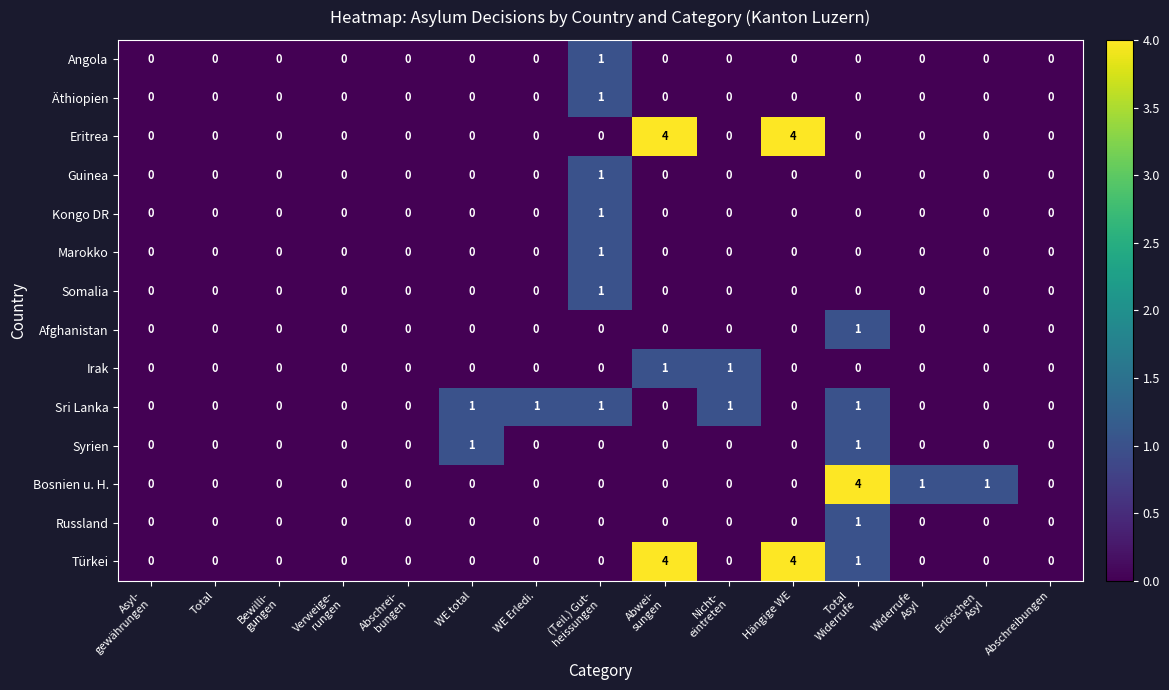

Count the number of data series in this chart.

14